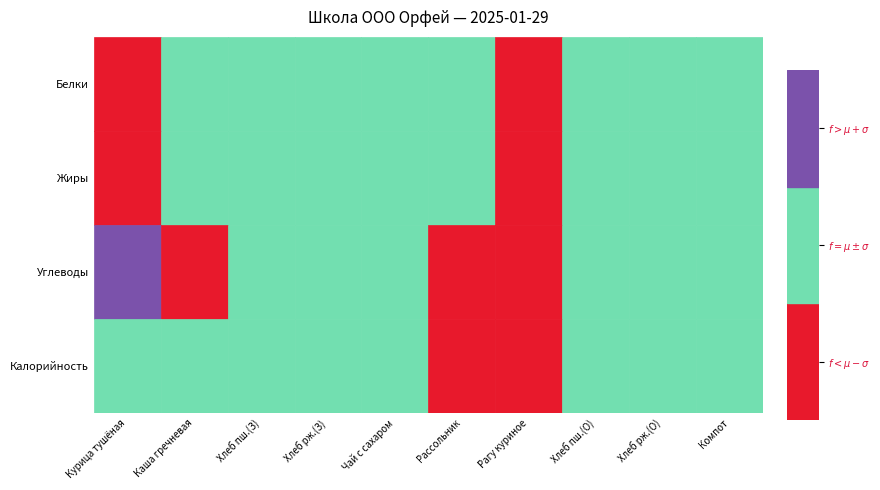

Which series has the largest range (max minus min)?

Калорийность